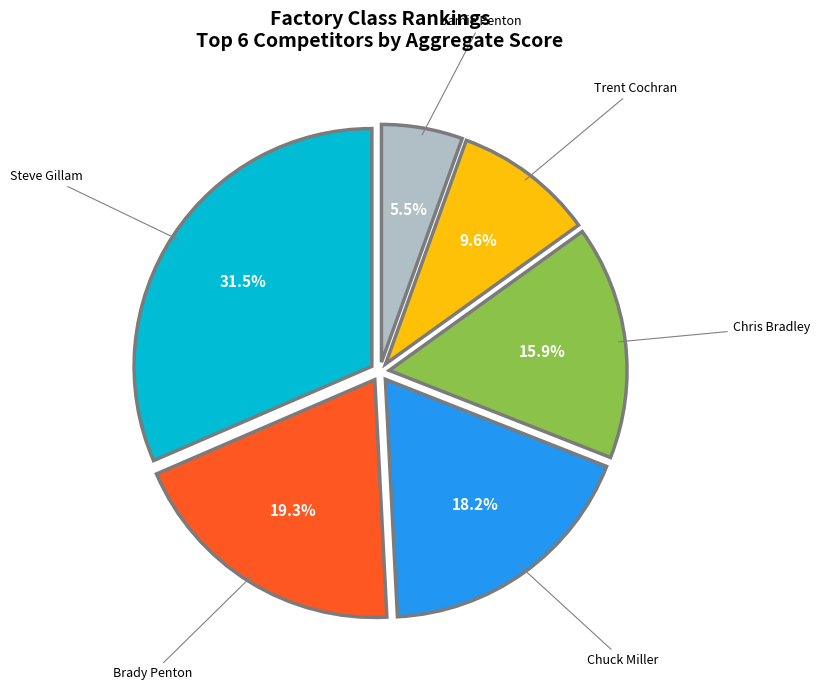

Is there a majority slice in this chart?

No